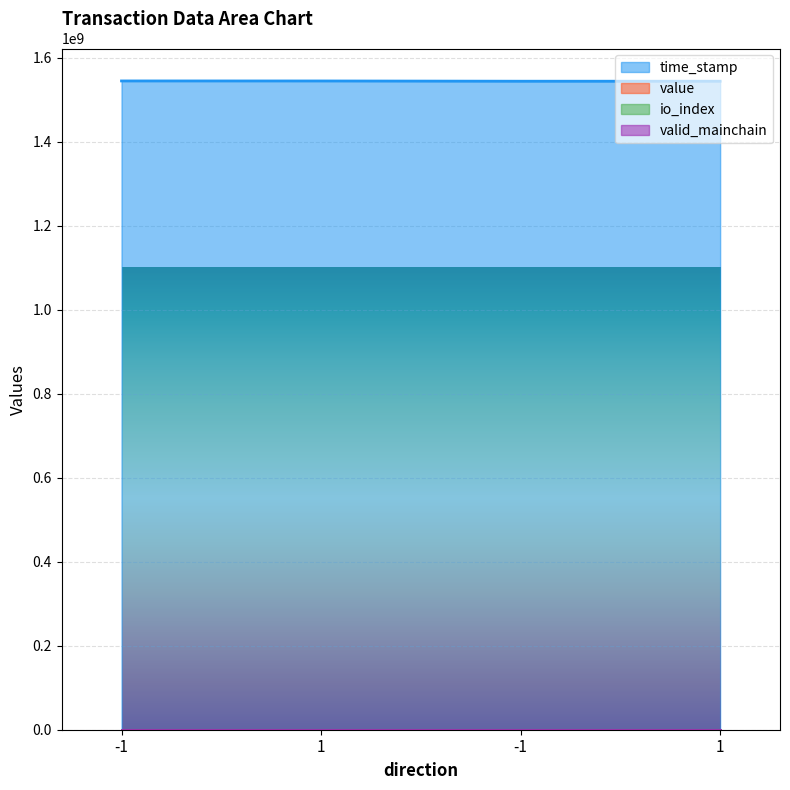

Which has a higher value, -1 or -1?

-1